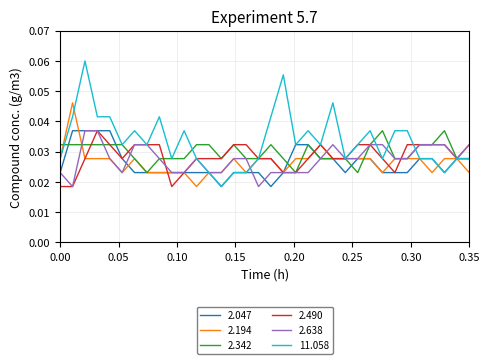

Which series has the largest range (max minus min)?

11.058